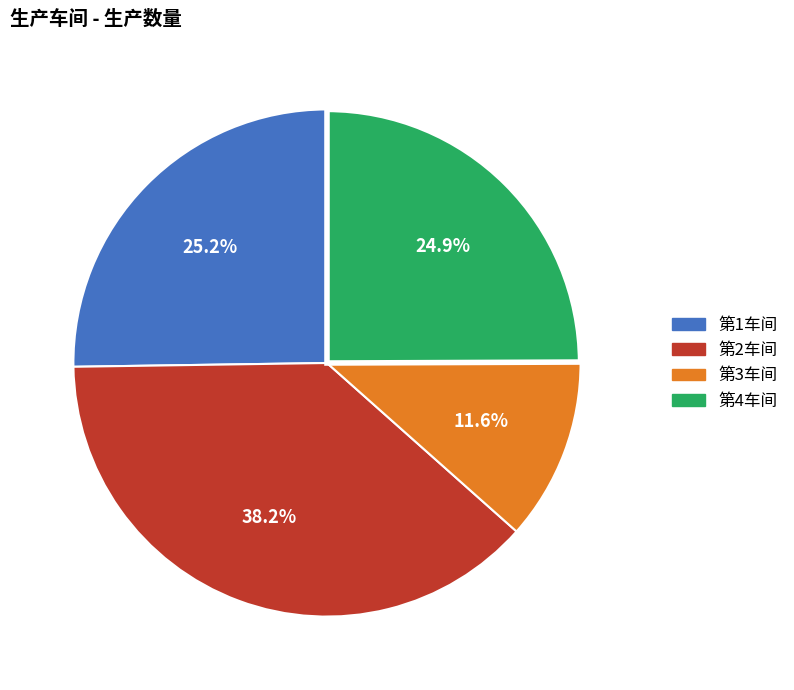

Which category has the biggest portion of the pie?

第2车间